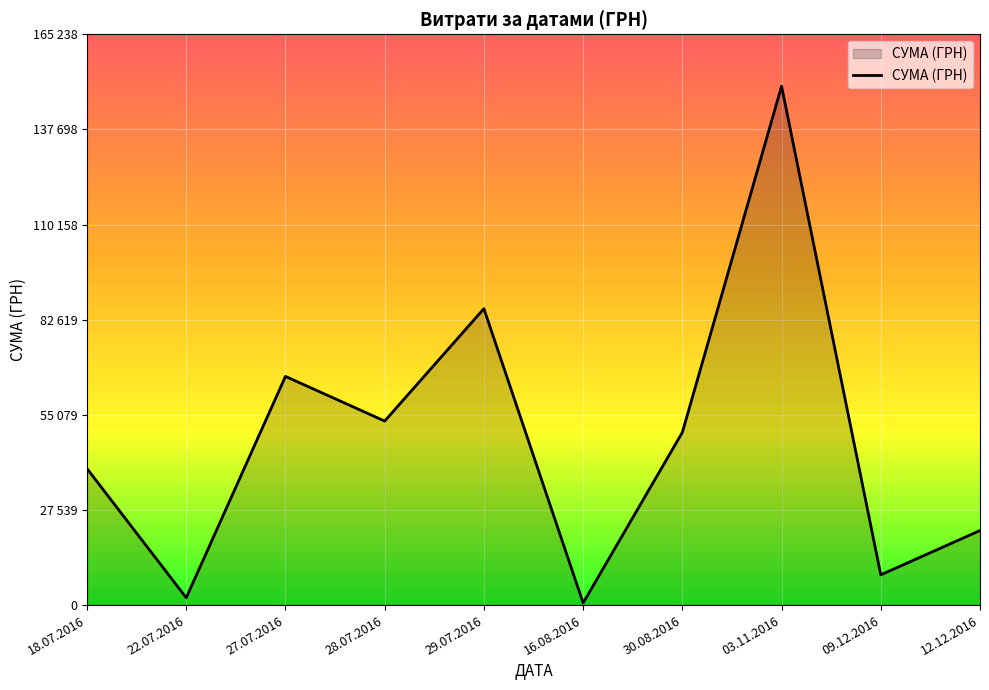

What is the greatest value displayed?

150216.7